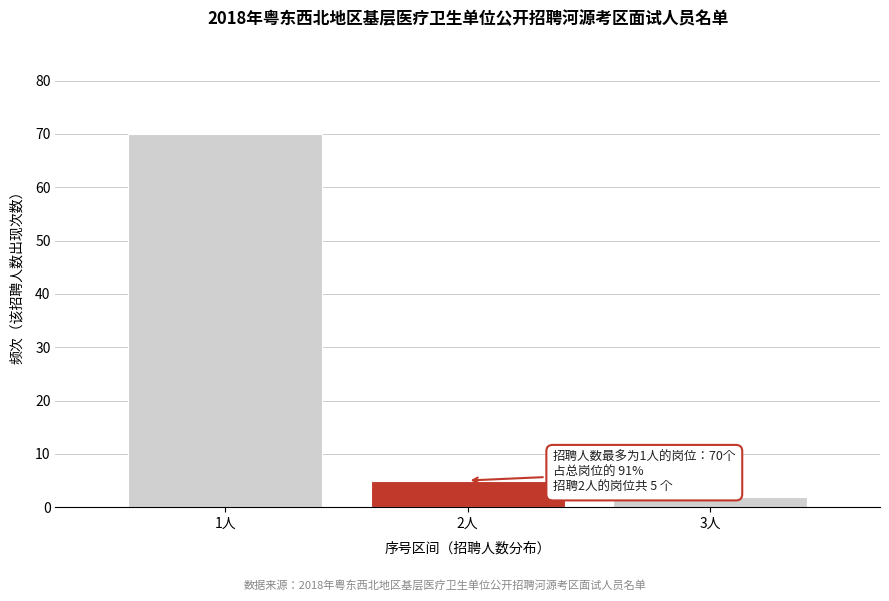

Reading left to right, transcribe all the data shown in this chart.

1人=70	2人=5	3人=2